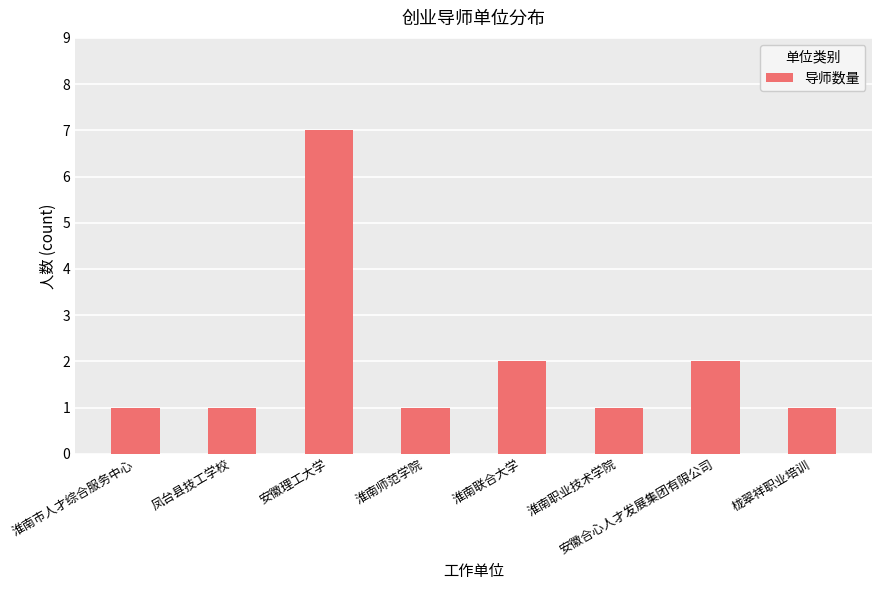

What is the smallest value displayed?

1